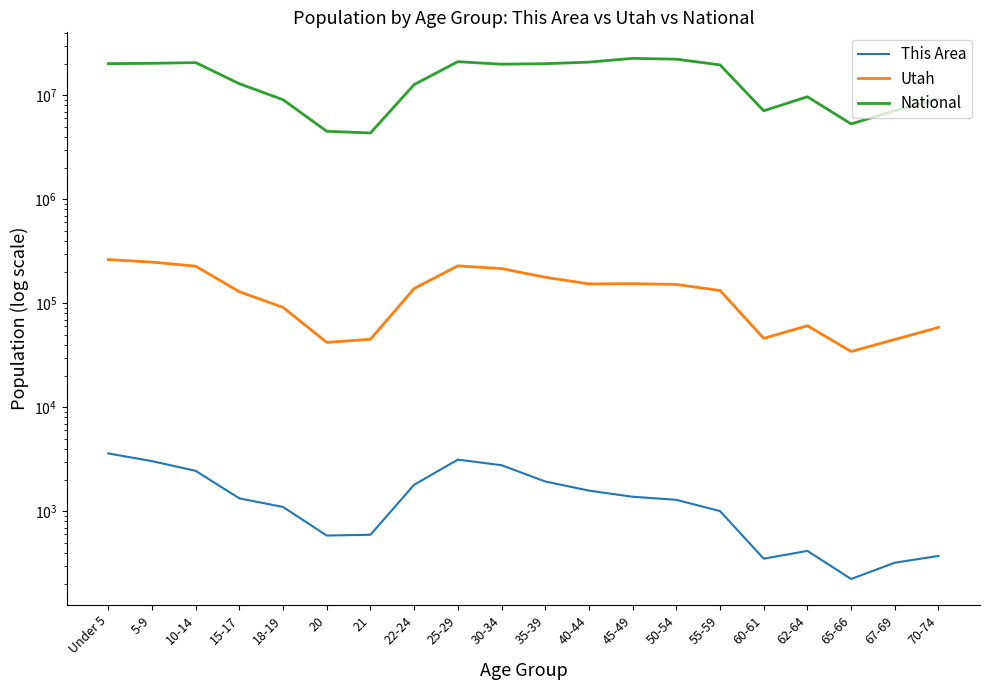

True or false: Utah has a value of 95120 at 62-64.

False